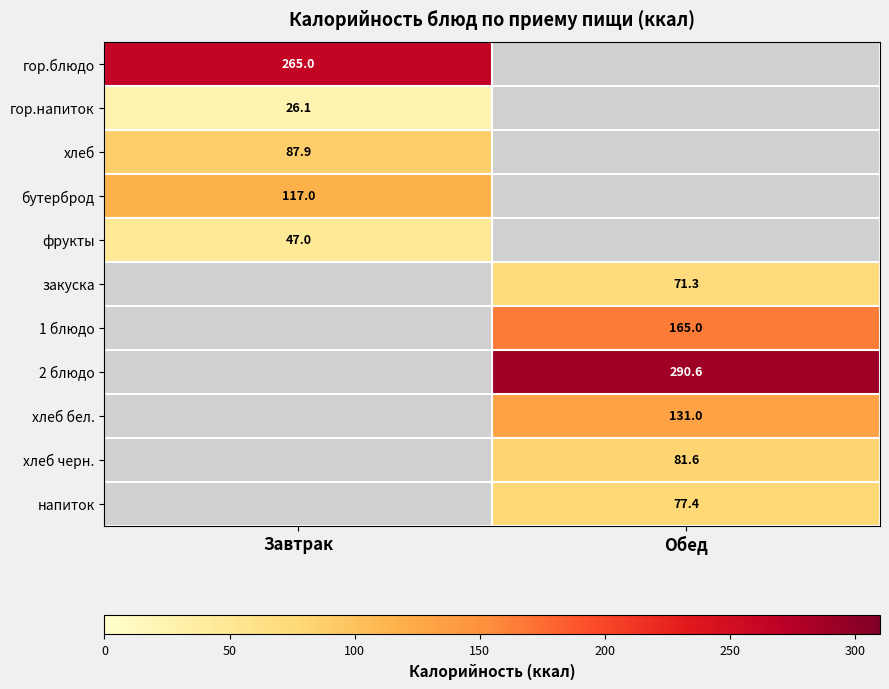

The хлеб series shows 36.2 at Завтрак. True or false?

False